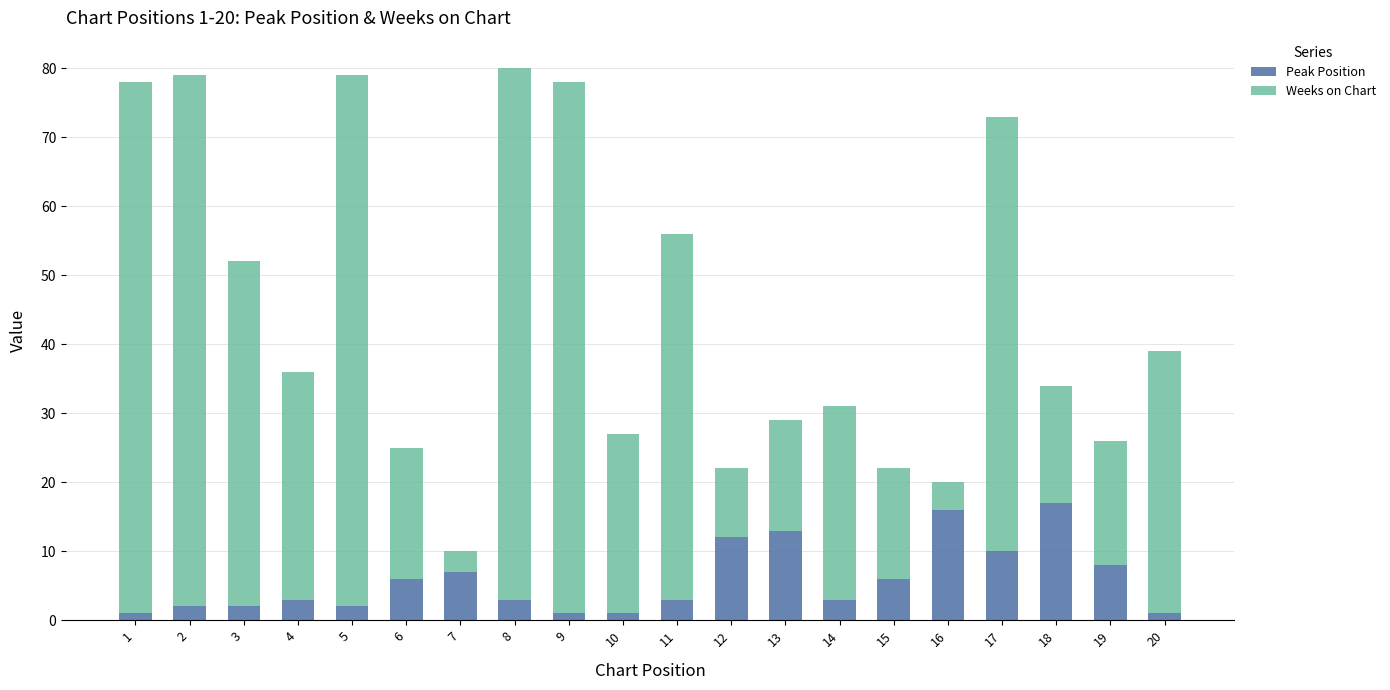

Is it true that Peak Position equals 8 at 19?

True